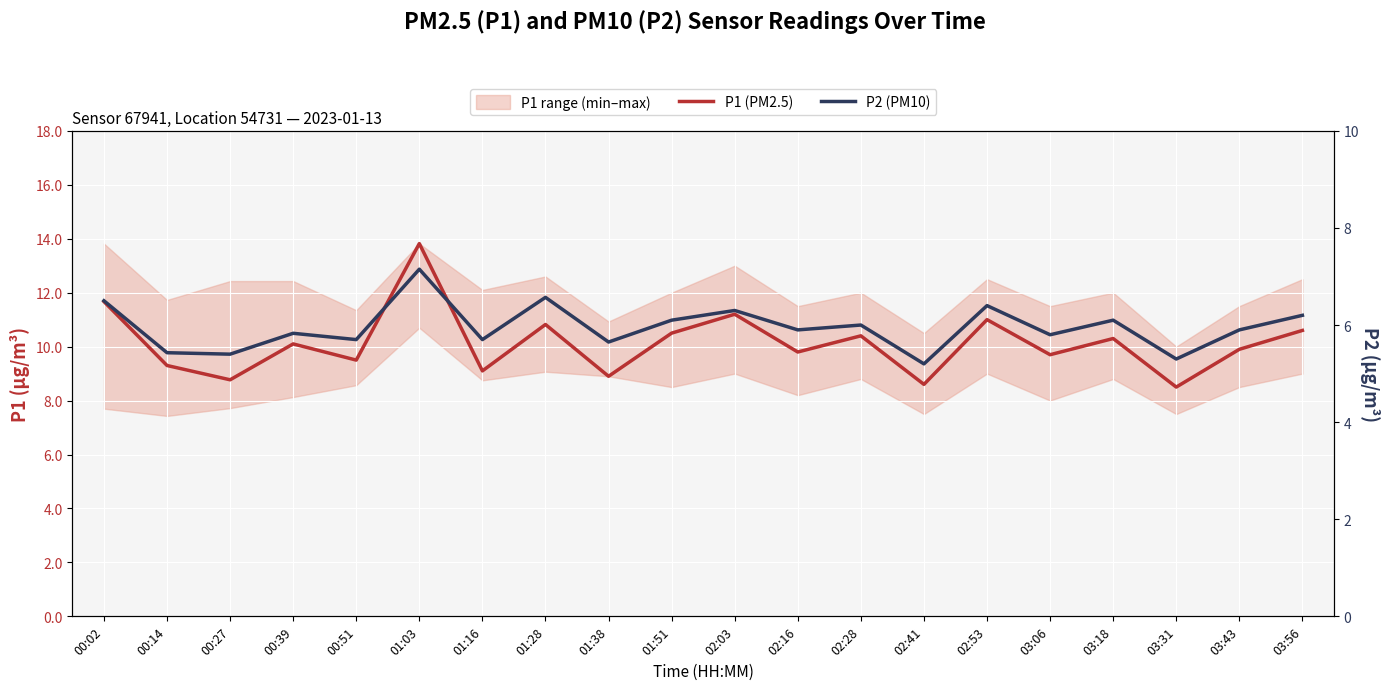

At which label is P2 (PM10) closest to 6?

02:28